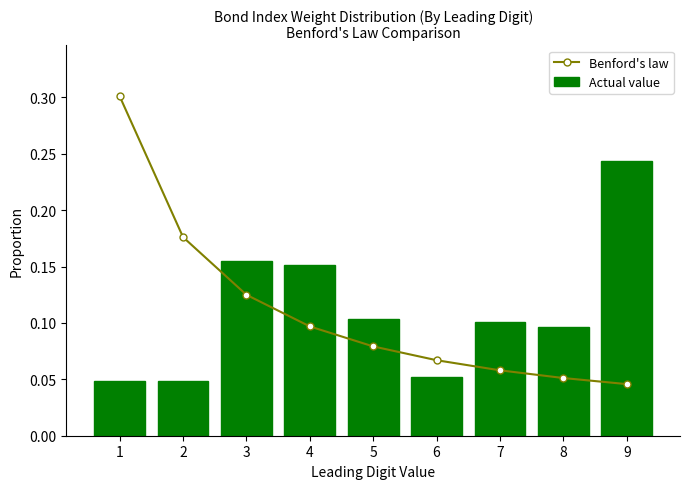

Reading right to left, what are all the values shown in this chart?

Benford's law: 9=0.0	8=0.1	7=0.1	6=0.1	5=0.1	4=0.1	3=0.1	2=0.2	1=0.3
Actual value: 9=0.2	8=0.1	7=0.1	6=0.1	5=0.1	4=0.2	3=0.2	2=0.0	1=0.0